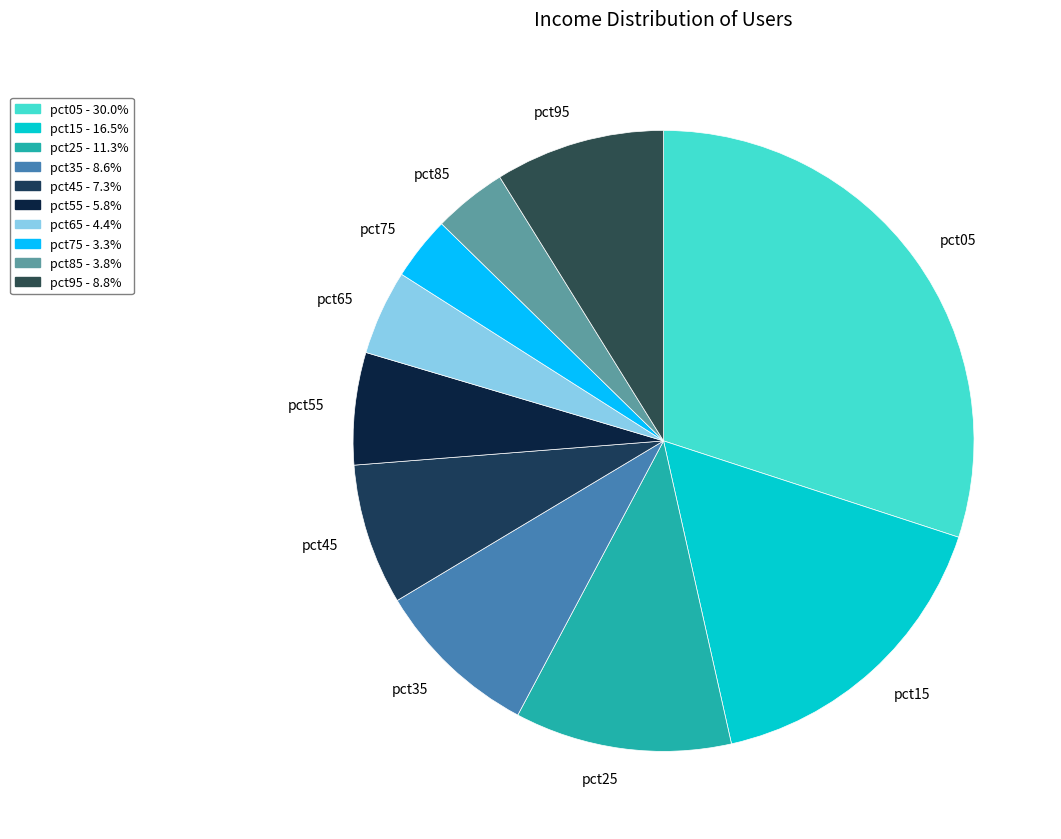

Combined, do pct25 and pct55 account for over 50%?

No